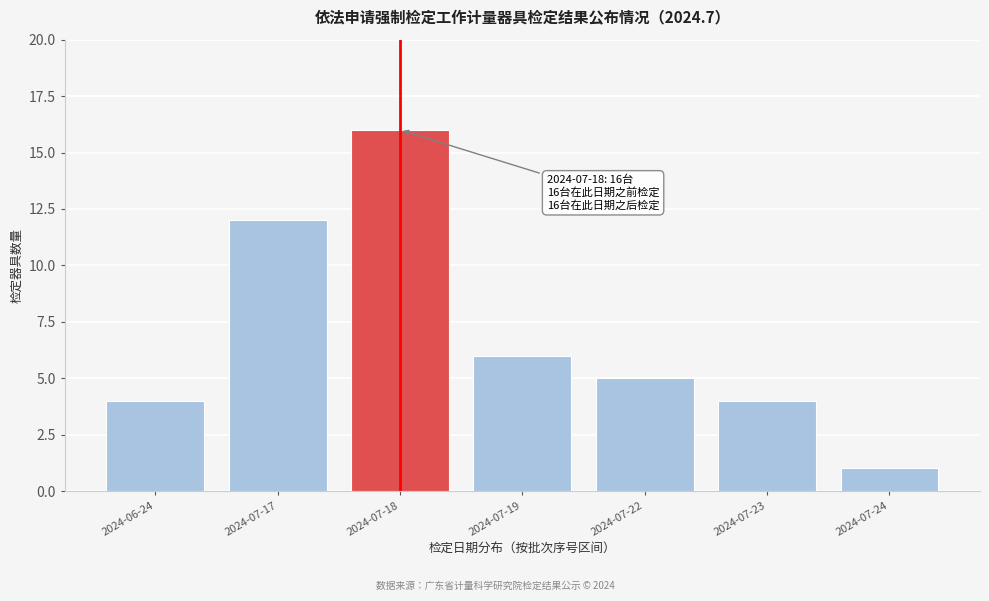

Reading right to left, list all the values displayed in this chart.

1	4	5	6	16	12	4